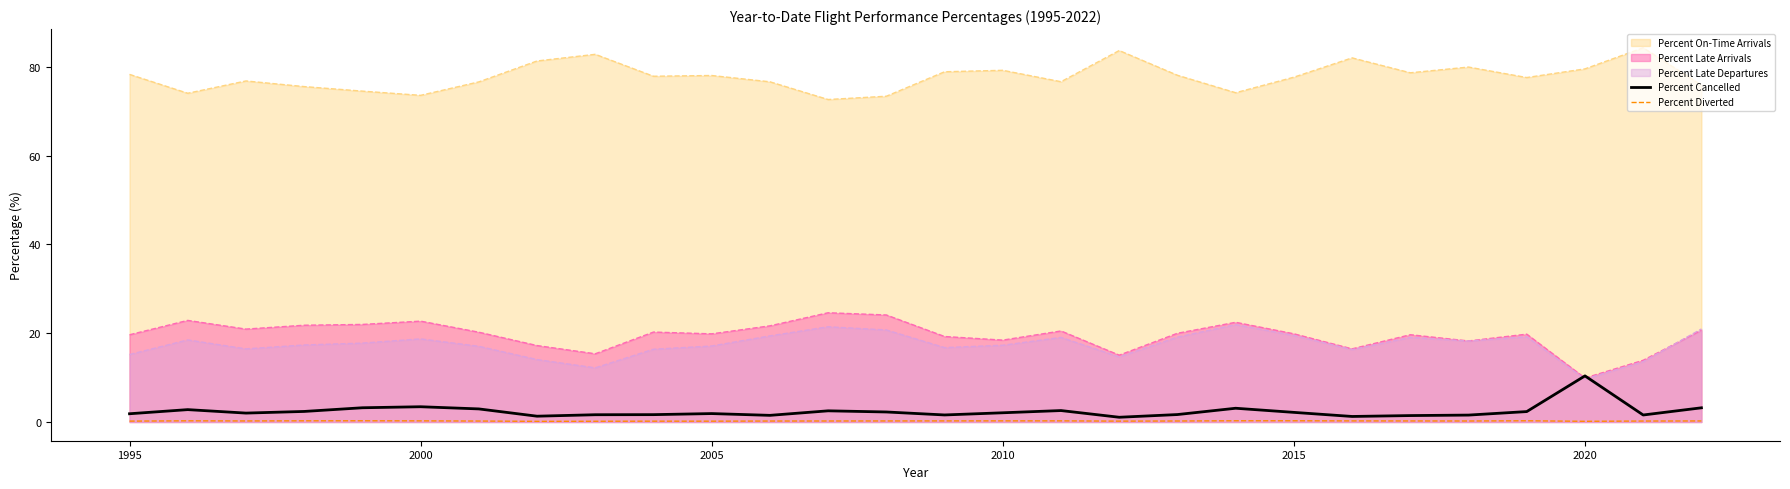

Which category has the lowest value in the Percent Late Arrivals series?

2020